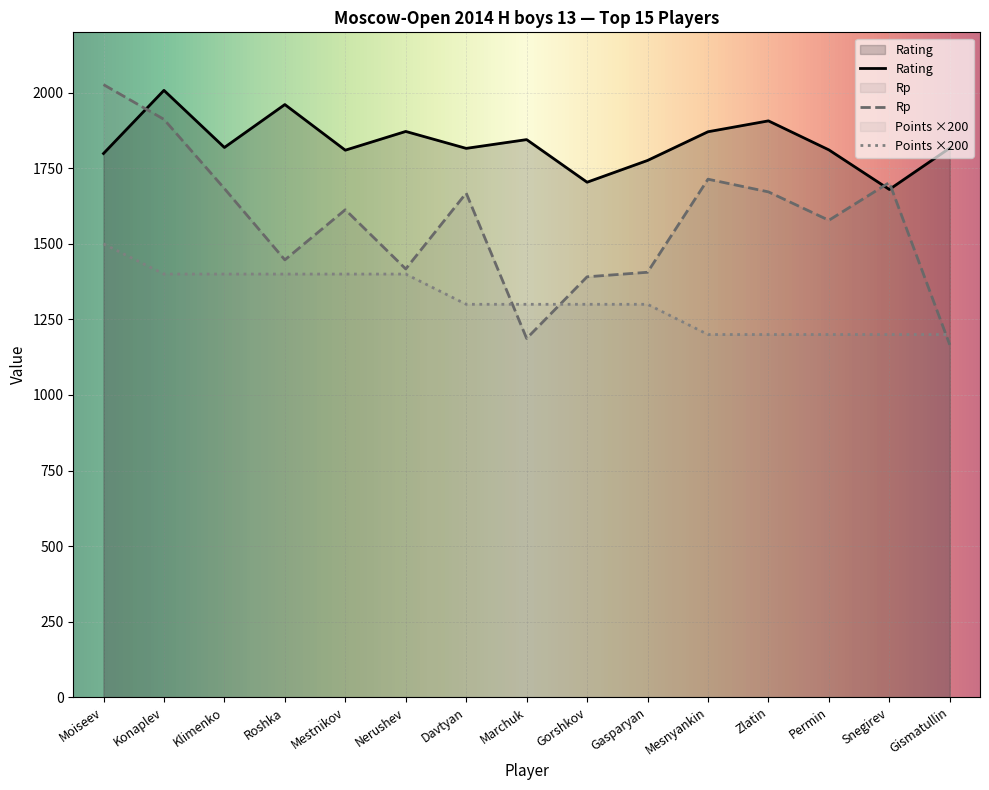

Is the value of Rp at Nerushev greater than the value of Points at Permin?

Yes